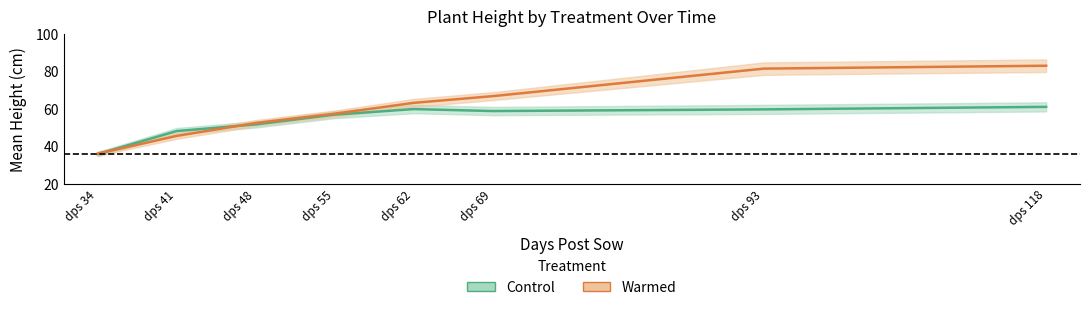

Rank the series by their average value, from lowest to highest.

Control_mean, Warmed_mean